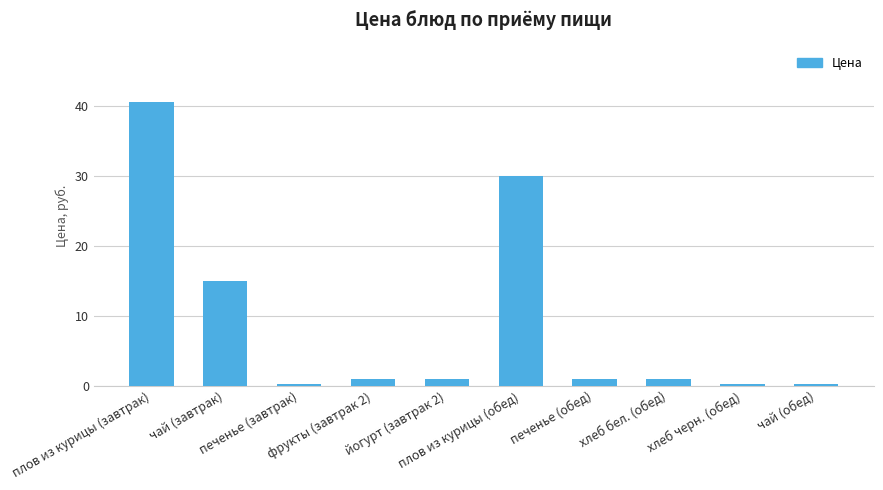

What is the maximum value shown in the chart?

40.5